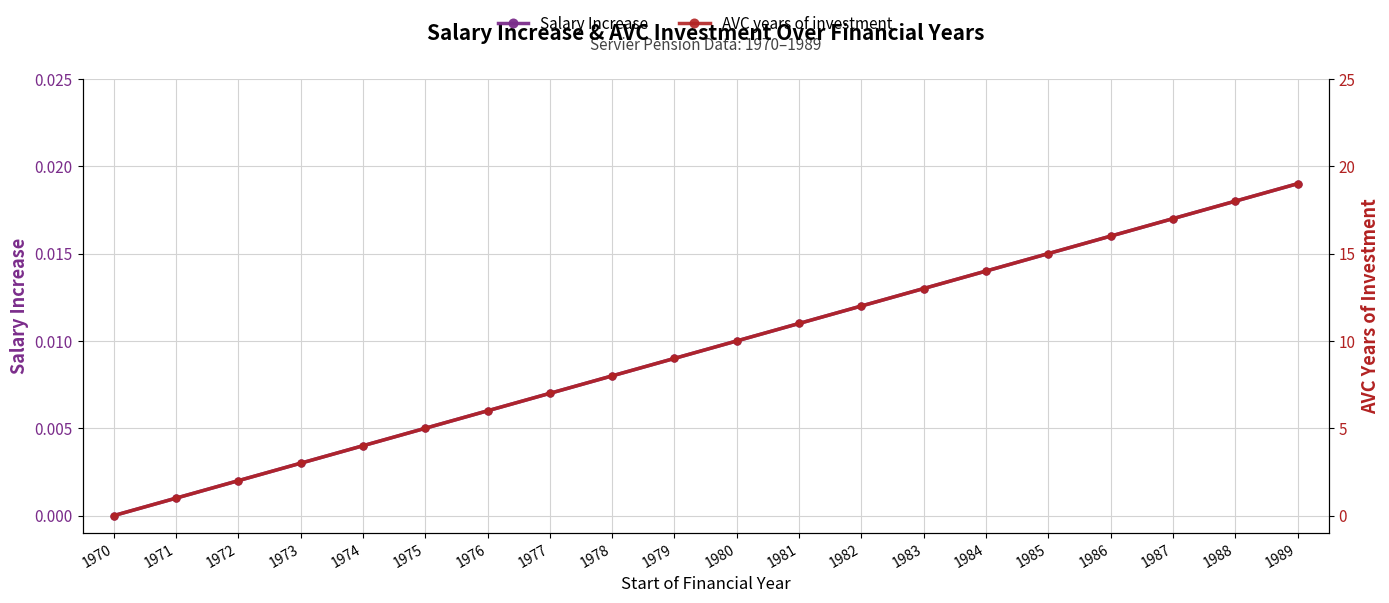

Is this an area chart (filled region under the line)?

No